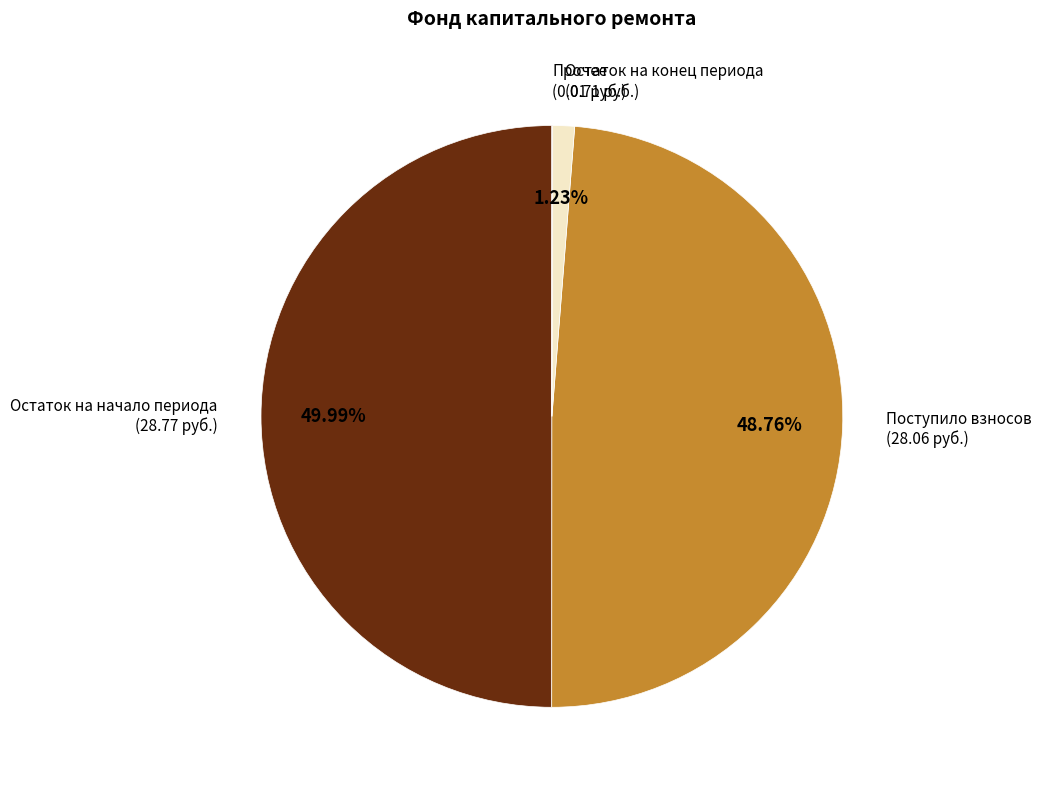

How many segments does this pie chart have?

4